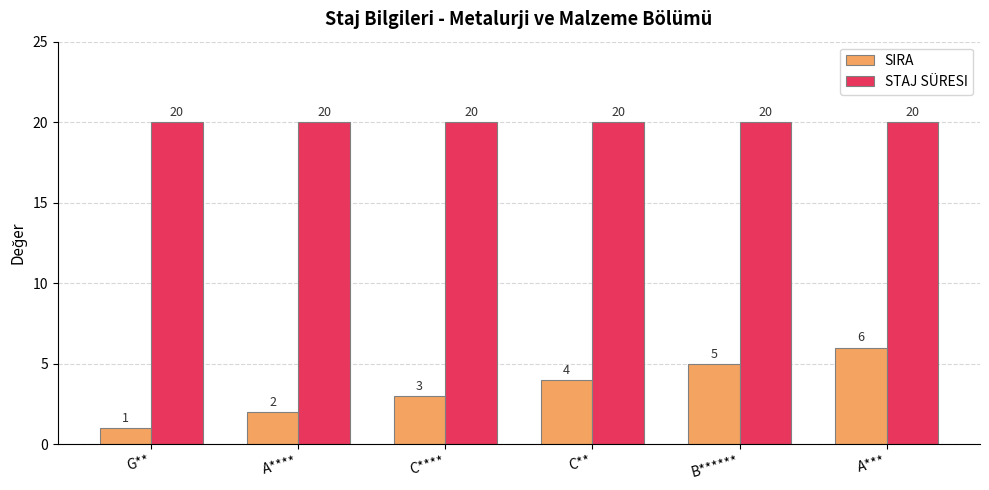

The value of SIRA at B****** is 2. True or false?

False